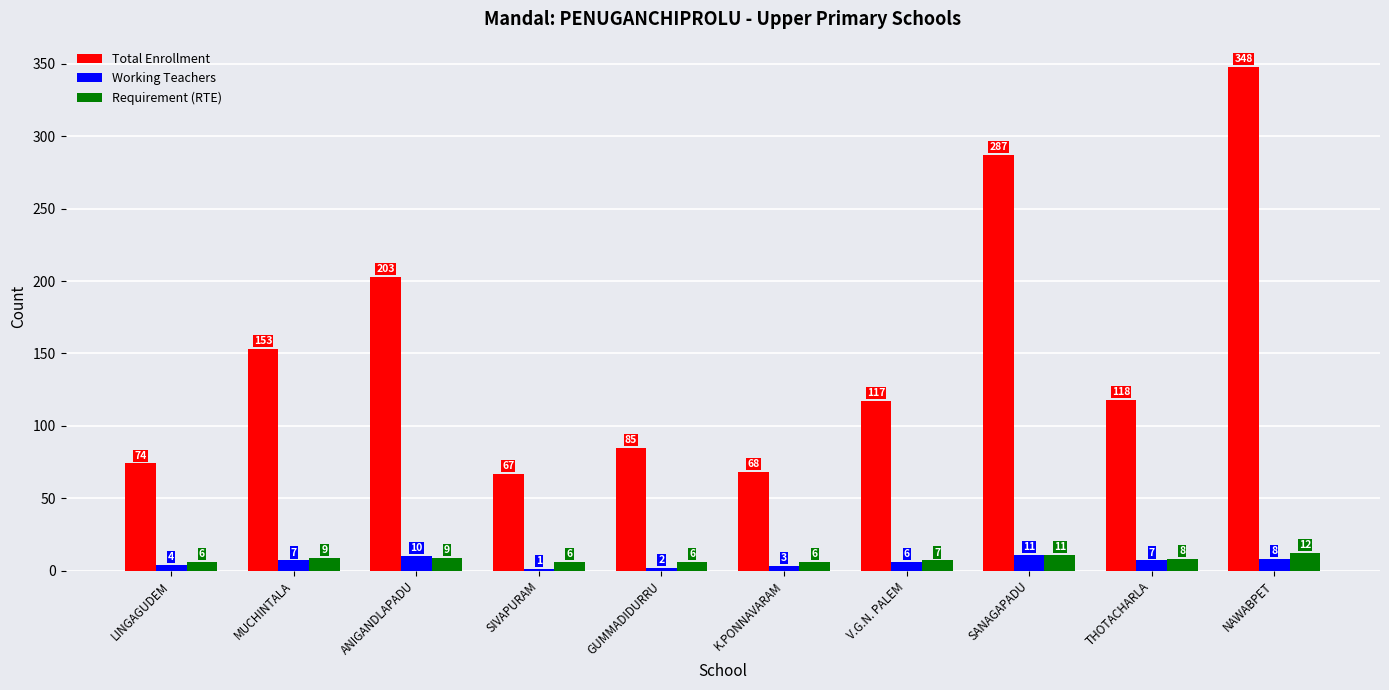

What is the sum of the Requirement (RTE) values at MUCHINTALA and SANAGAPADU?

20